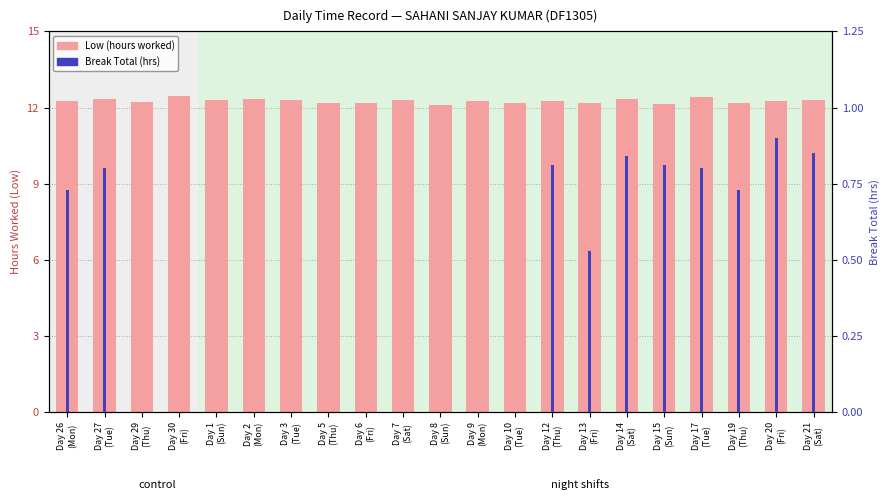

Rank the series by their maximum value, from lowest to highest.

Break Total (hrs), Low (hours worked)